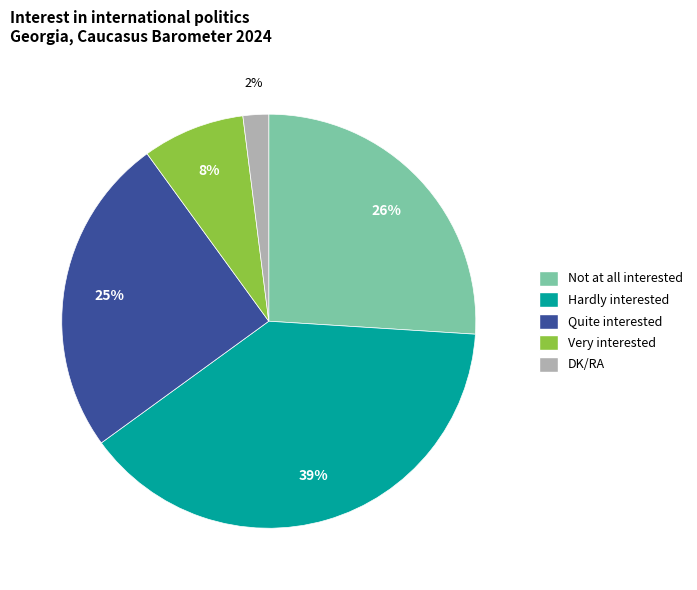

To the nearest percent, what portion does Not at all interested represent?

26%